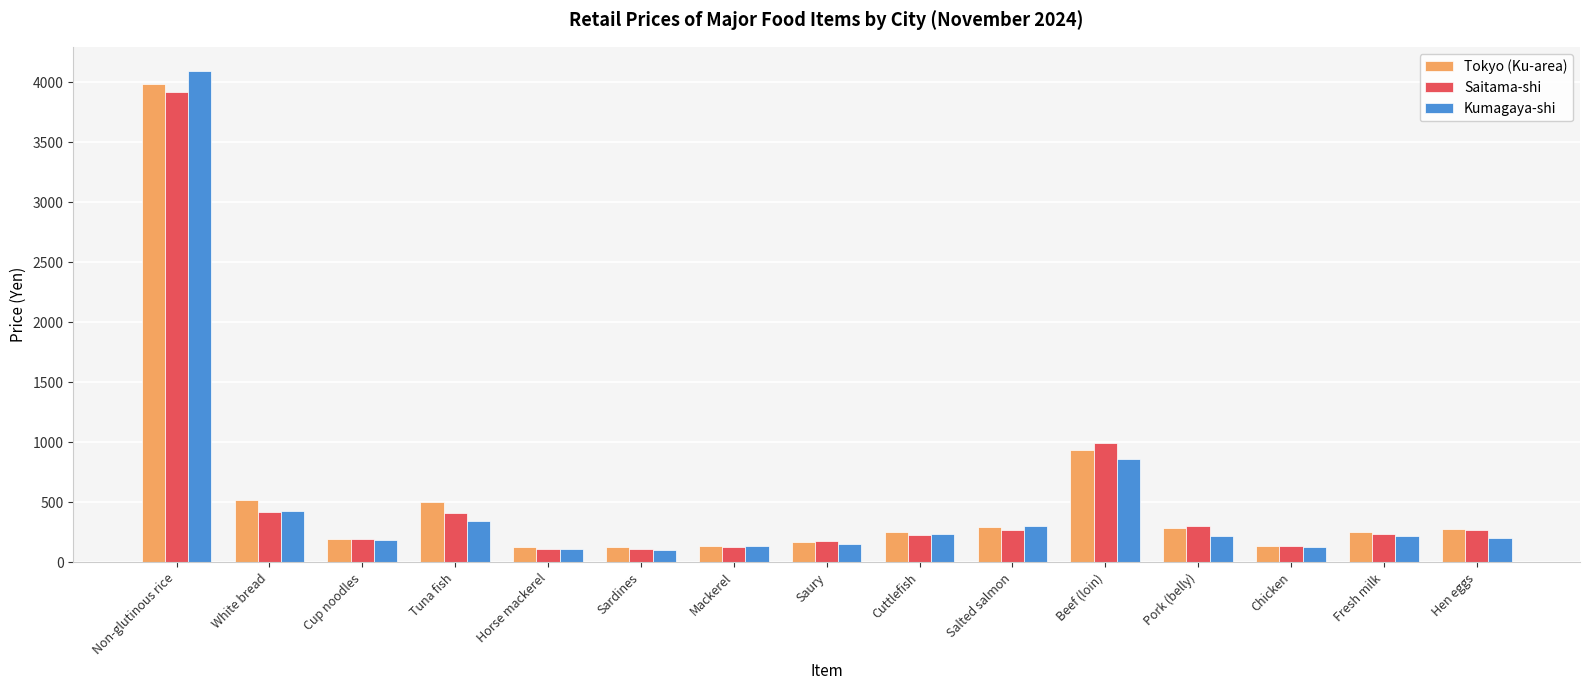

What is the spread (max minus min) of values at Beef (loin)?

135